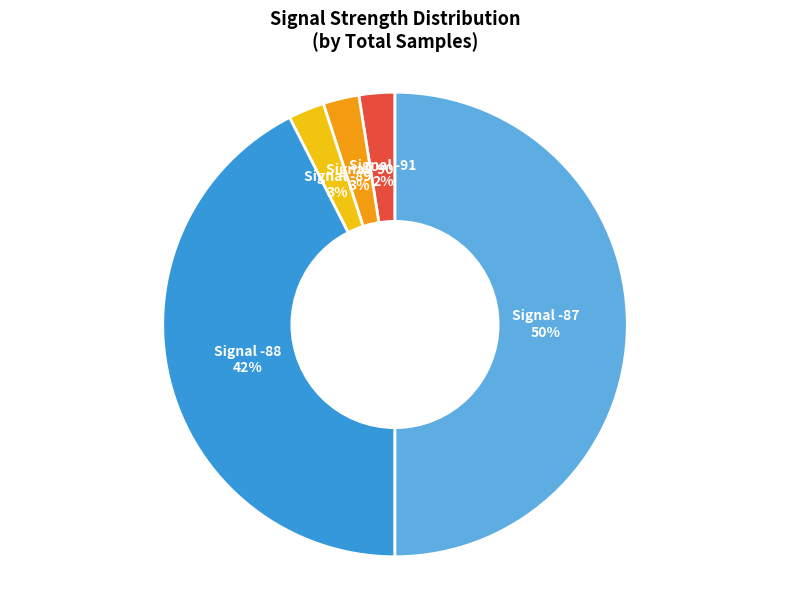

To the nearest percent, what is the average slice percentage?

20%